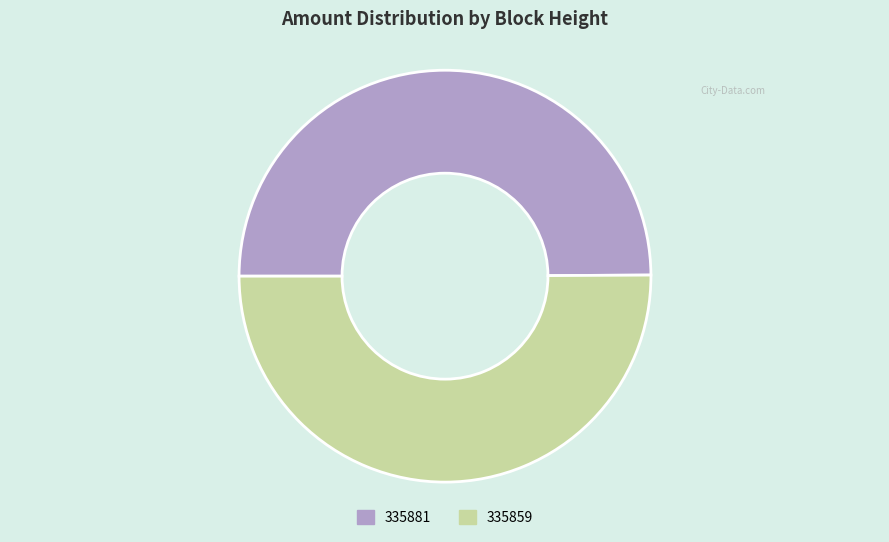

Do 335859 and 335881 together represent more than half of the pie?

Yes